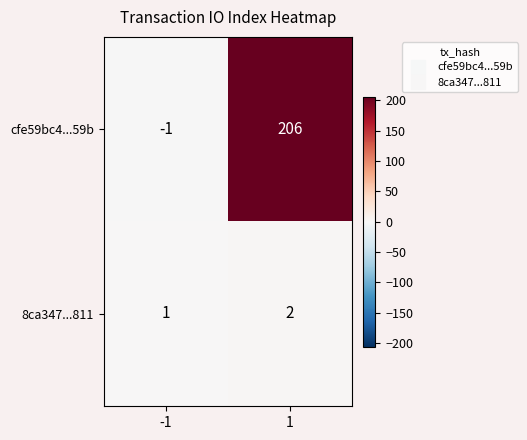

What is the sum of the cfe59bc4...59b values at 1 and -1?

205